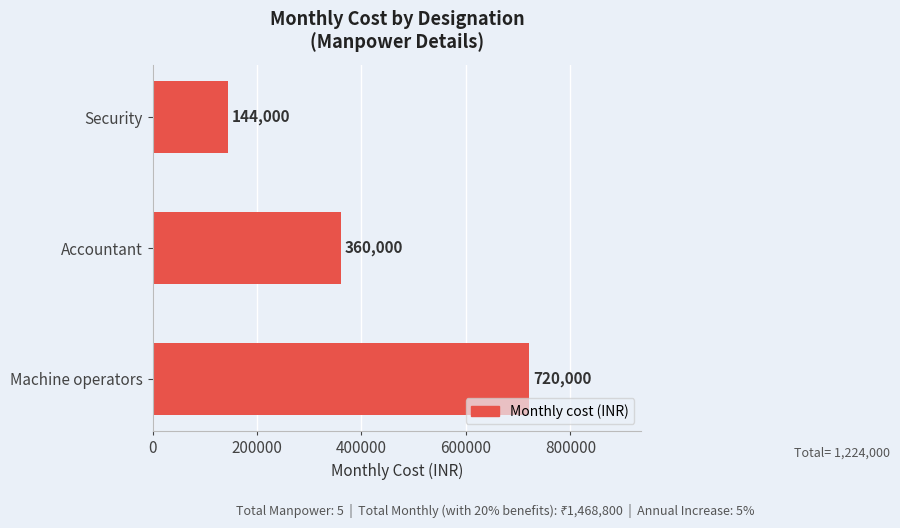

What is the difference between the second highest and minimum values?

216000